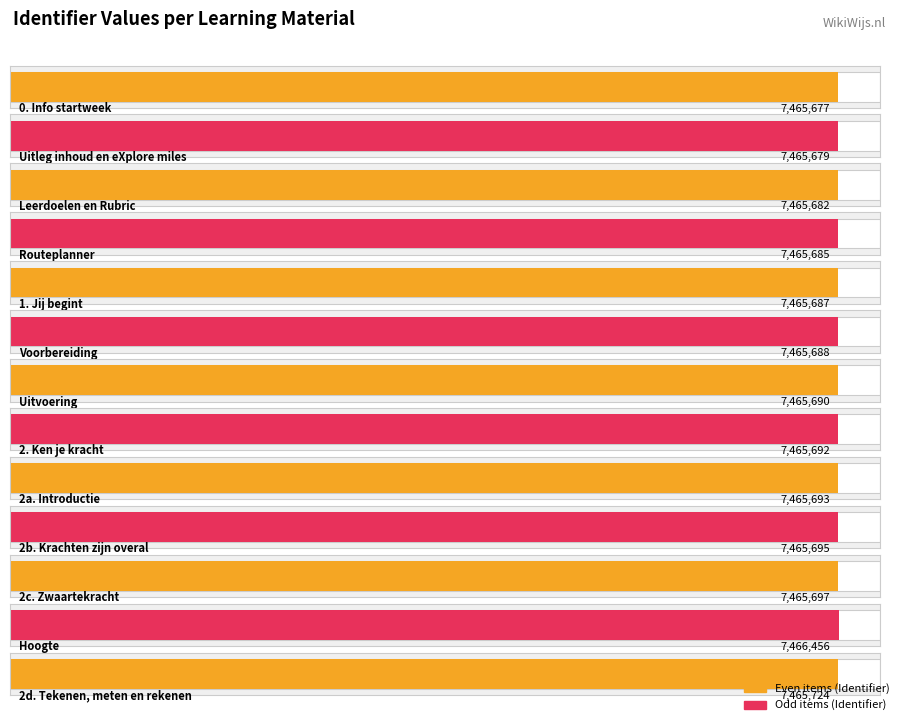

What is the value of the 2nd bar from the left?

7465679